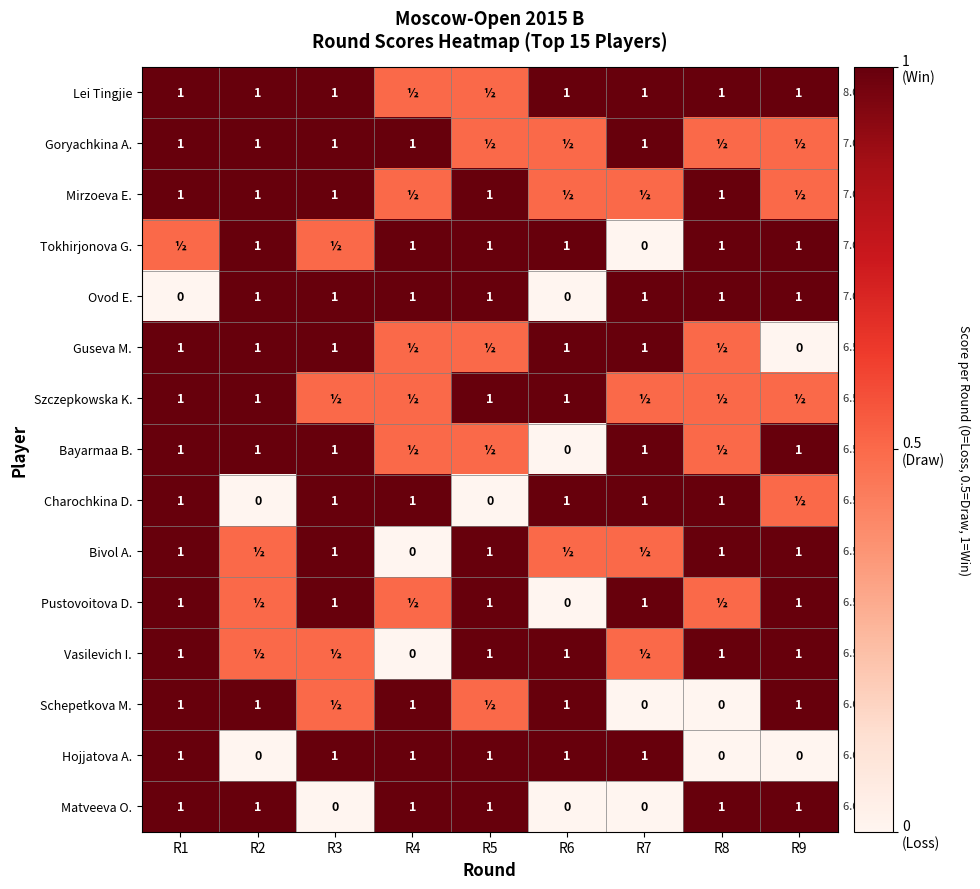

What is the difference between the highest and lowest values at R1?

1.0